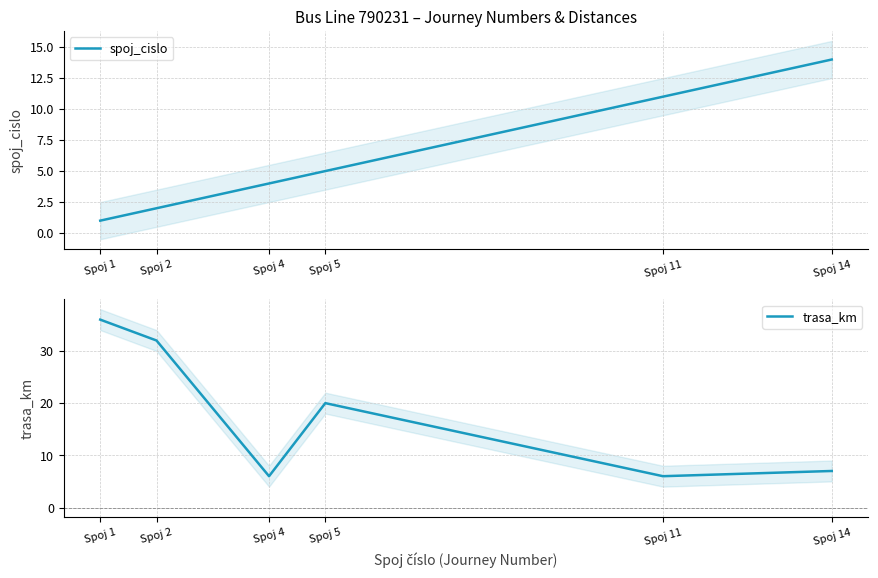

At which category is the sum across all series the highest?

Spoj 1